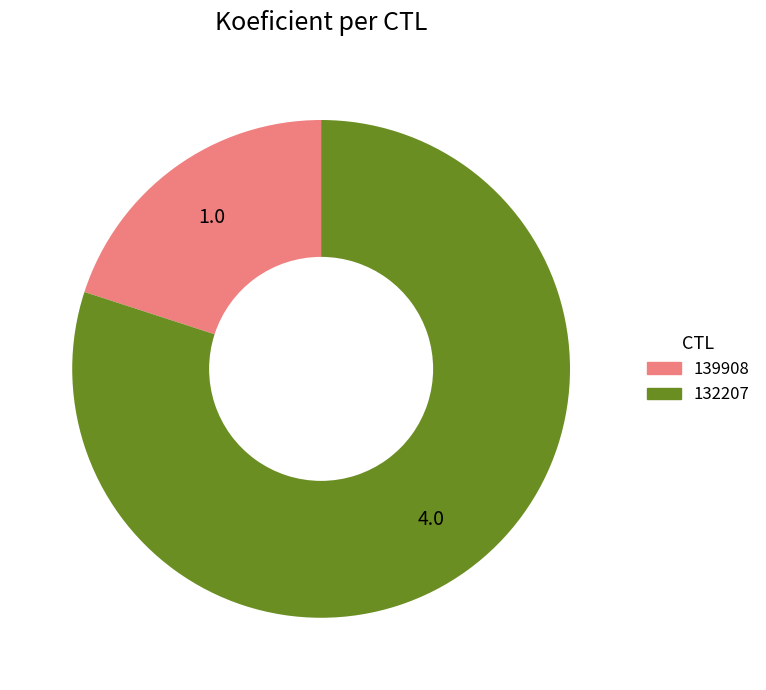

What is the largest slice in the pie chart?

132207